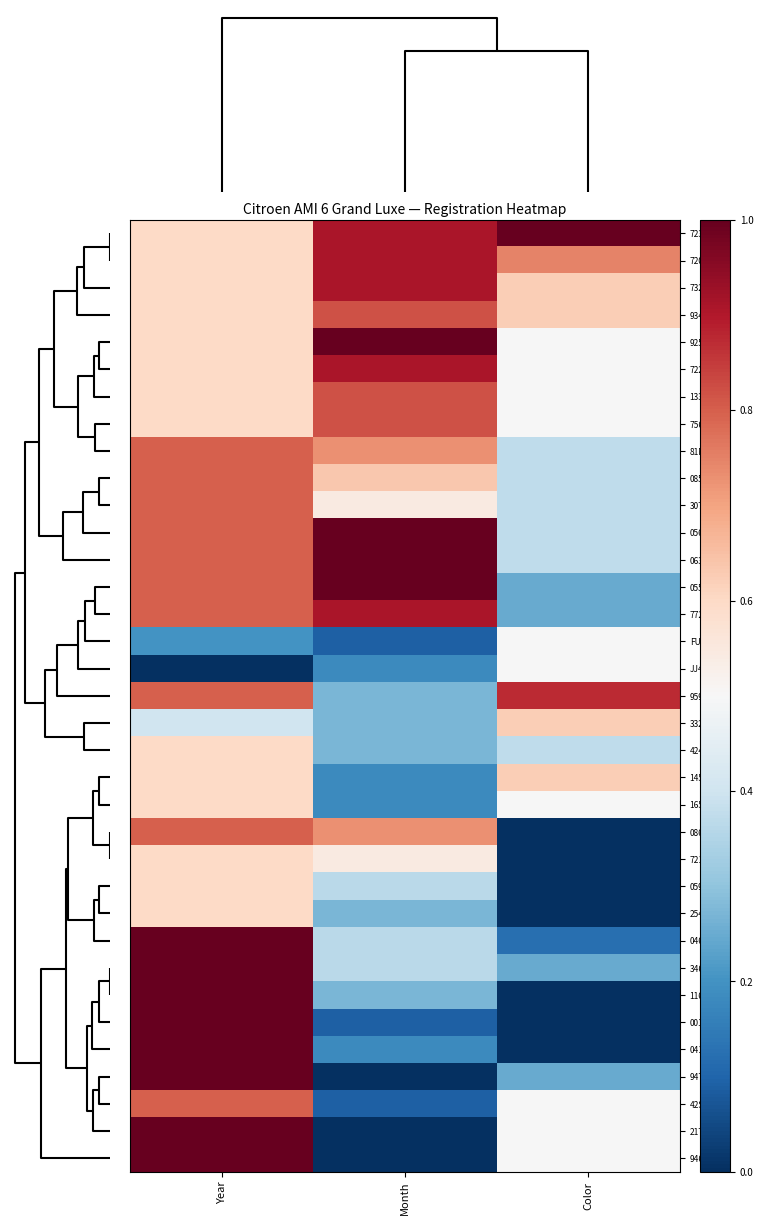

Reading right to left, what are all the values shown in this chart?

7235EN: Color=1.0	Month=0.9	Year=0.6
7209EN: Color=0.7	Month=0.9	Year=0.6
7327EP: Color=0.6	Month=0.9	Year=0.6
9340EL: Color=0.6	Month=0.8	Year=0.6
9255EL: Color=0.5	Month=1.0	Year=0.6
7227EN: Color=0.5	Month=0.9	Year=0.6
1330ZV: Color=0.5	Month=0.8	Year=0.6
7569EL: Color=0.5	Month=0.8	Year=0.6
81NL35: Color=0.4	Month=0.7	Year=0.8
0855GP: Color=0.4	Month=0.6	Year=0.8
3074GL: Color=0.4	Month=0.5	Year=0.8
0567HJ: Color=0.4	Month=1.0	Year=0.8
0630HJ: Color=0.4	Month=1.0	Year=0.8
0559HJ: Color=0.2	Month=1.0	Year=0.8
7725GU: Color=0.2	Month=0.9	Year=0.8
FU7250: Color=0.5	Month=0.1	Year=0.2
JJ4305: Color=0.5	Month=0.2	Year=0.0
9598FM: Color=0.9	Month=0.3	Year=0.8
3323AU: Color=0.6	Month=0.3	Year=0.4
4243DT: Color=0.4	Month=0.3	Year=0.6
1454DJ: Color=0.6	Month=0.2	Year=0.6
1653DR: Color=0.5	Month=0.2	Year=0.6
0864GR: Color=0.0	Month=0.7	Year=0.8
7218EE: Color=0.0	Month=0.5	Year=0.6
0593ZU: Color=0.0	Month=0.4	Year=0.6
2548DS: Color=0.0	Month=0.3	Year=0.6
0469HZ: Color=0.1	Month=0.4	Year=1.0
3468HU: Color=0.2	Month=0.4	Year=1.0
1165HX: Color=0.0	Month=0.3	Year=1.0
0016HK: Color=0.0	Month=0.1	Year=1.0
0418HZ: Color=0.0	Month=0.2	Year=1.0
9473HE: Color=0.2	Month=0.0	Year=1.0
42SR16: Color=0.5	Month=0.1	Year=0.8
2177HP: Color=0.5	Month=0.0	Year=1.0
9462HE: Color=0.5	Month=0.0	Year=1.0